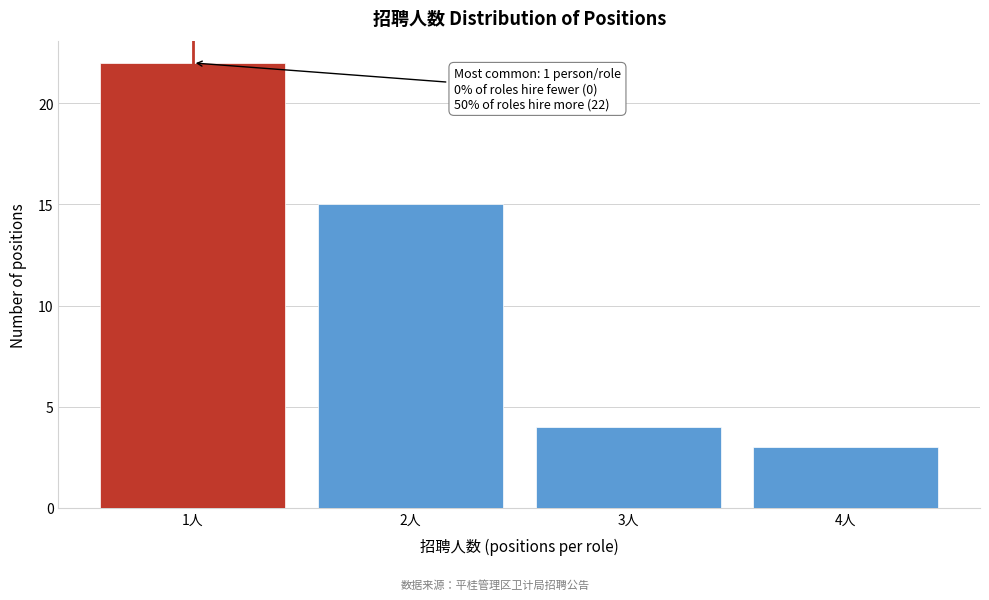

Reading left to right, transcribe all the data shown in this chart.

1人=22	2人=15	3人=4	4人=3